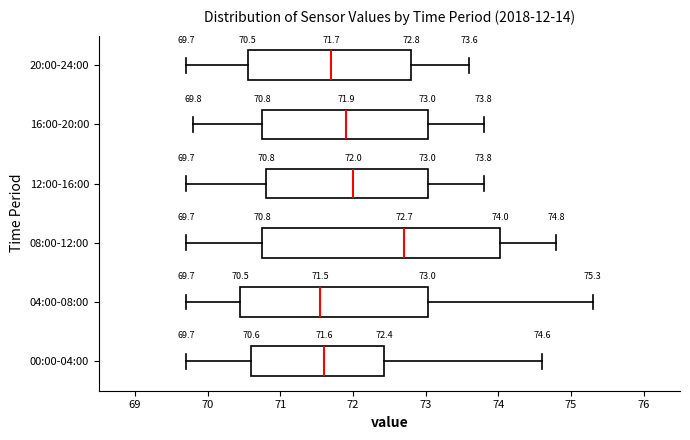

Which box's median line is the furthest to the right?

08:00-12:00